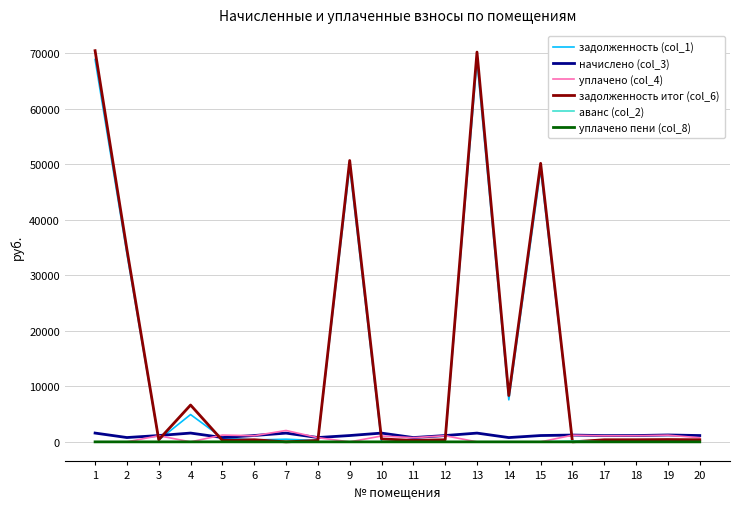

What is the maximum value shown in the chart?

70468.8